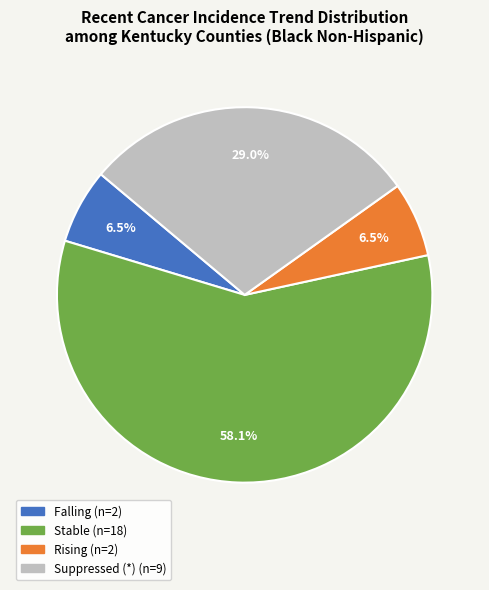

Is there a majority slice in this chart?

Yes